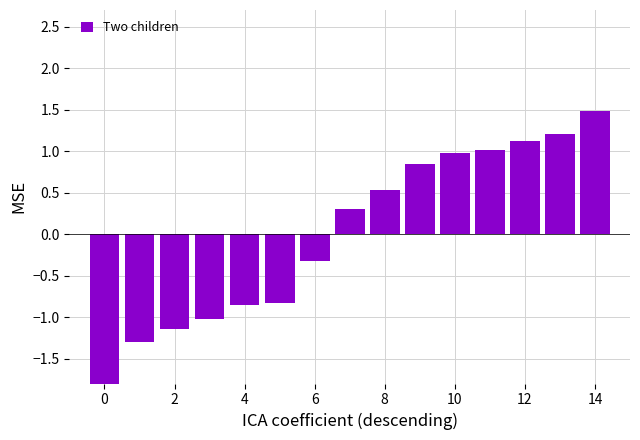

What is the value of the 7th bar from the left?

-0.3